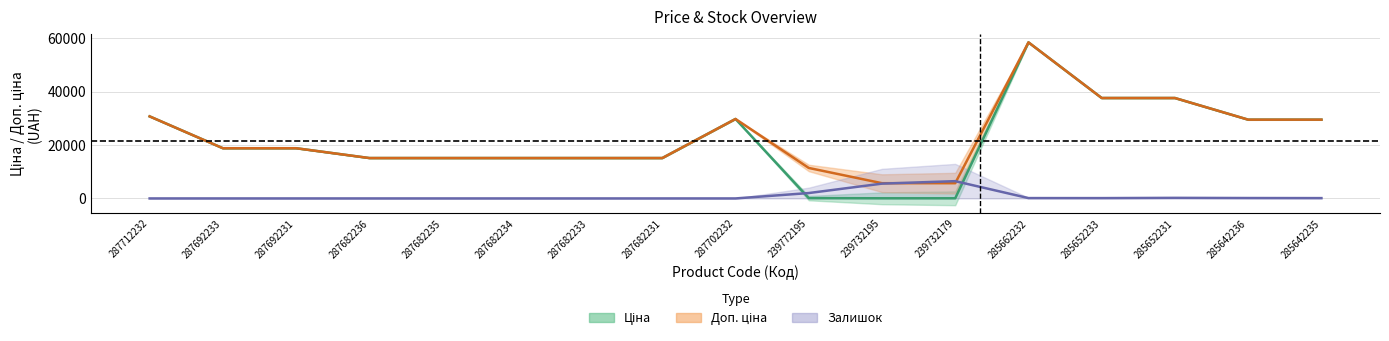

True or false: Ціна has more than 1 points higher than both neighbors.

True